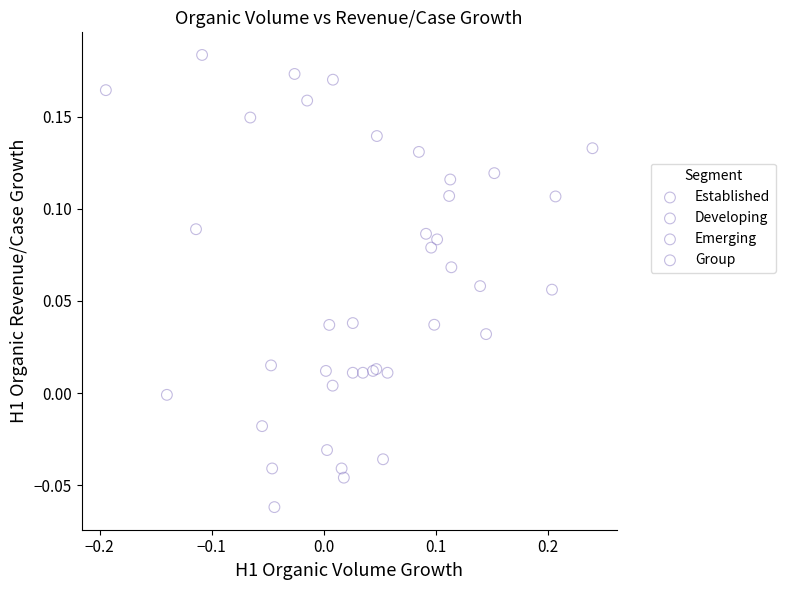

Which series reaches the maximum Y coordinate?

Emerging